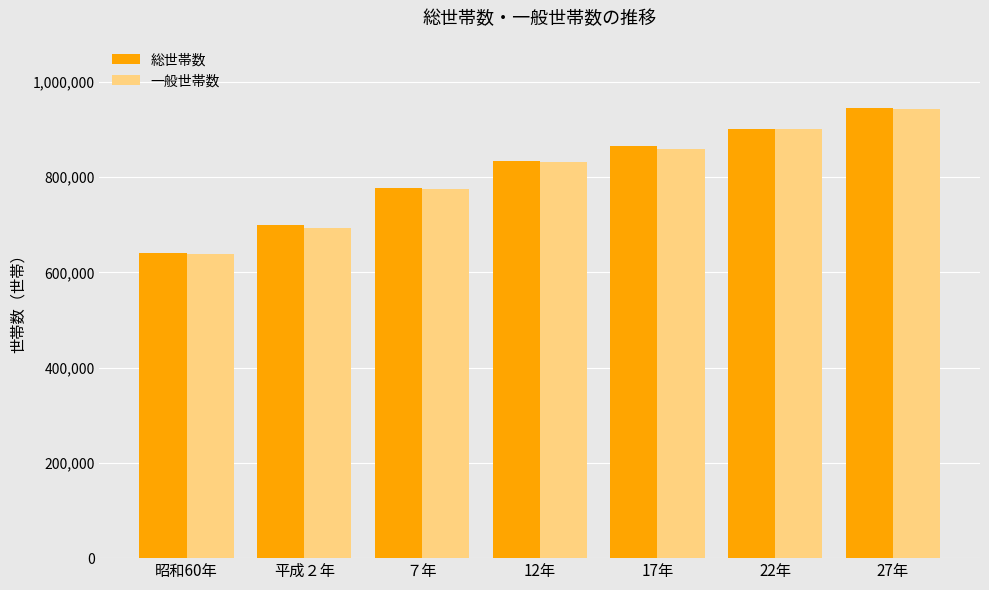

What position from the left is 17年?

5